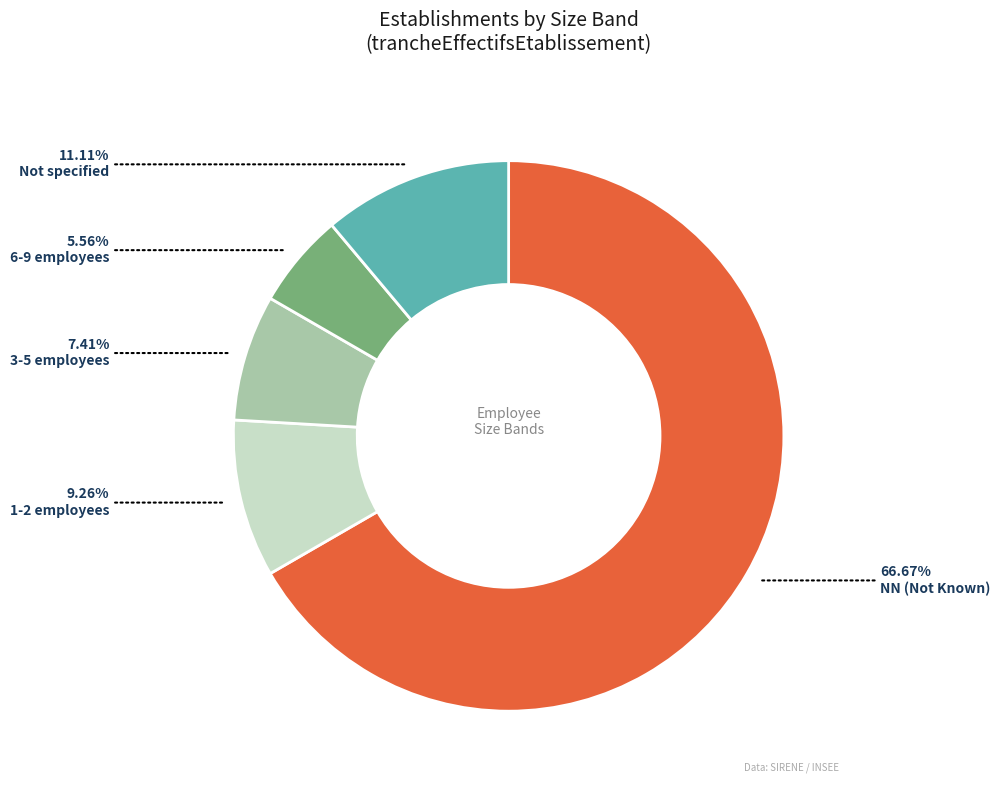

Combined, do Not specified and 6-9 employees account for over 50%?

No